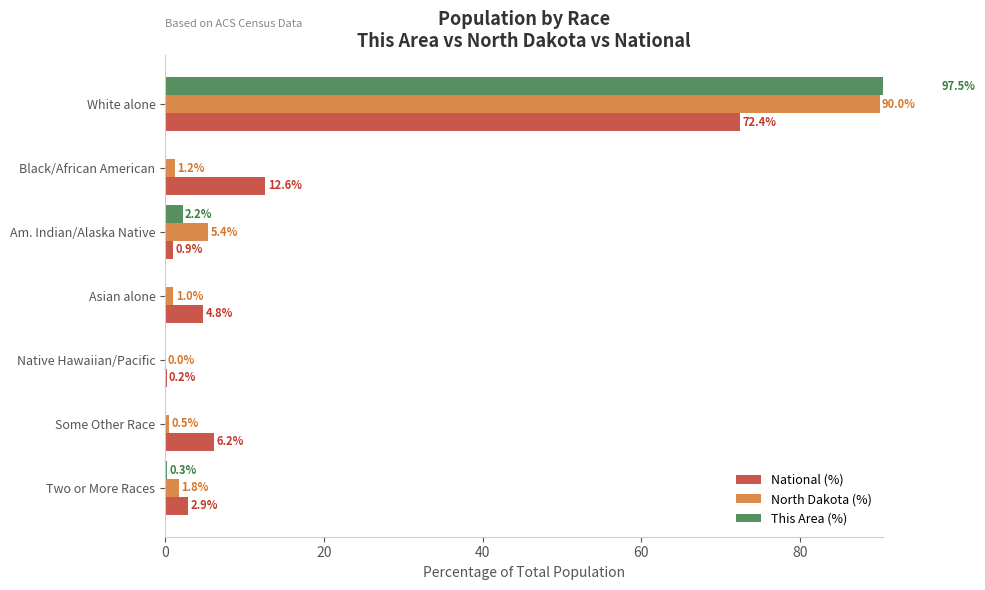

Which series has the largest total across all categories?

National (%)